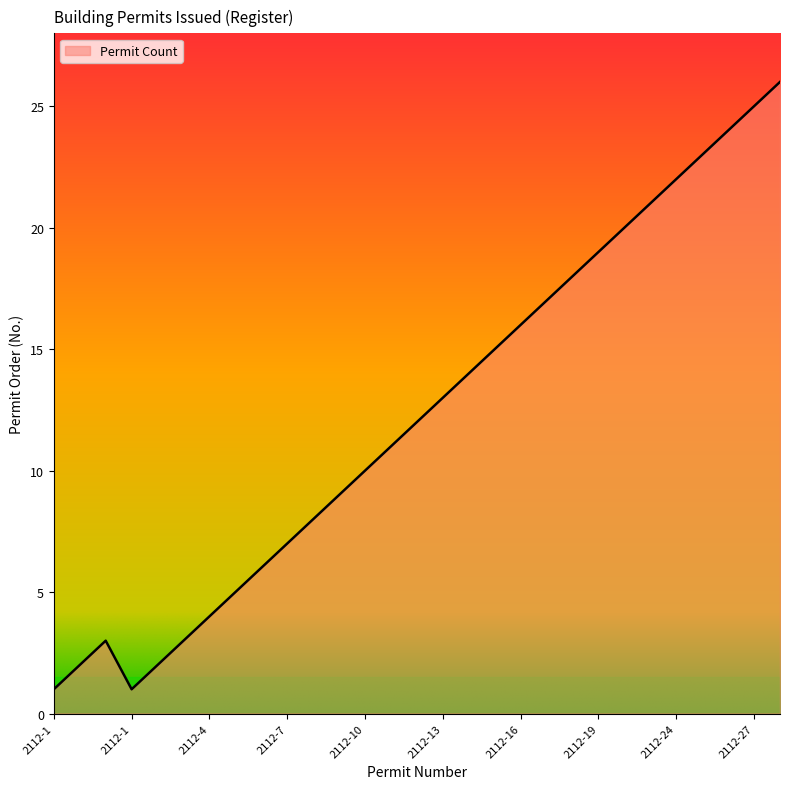

What is the greatest value displayed?

26